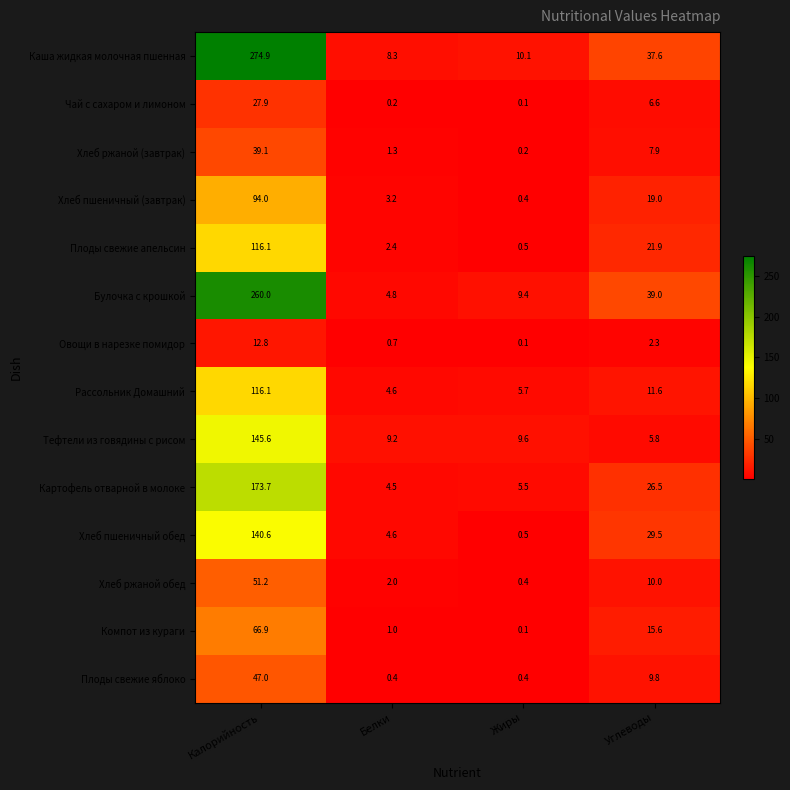

Which series has the widest spread of values?

Каша жидкая молочная пшенная